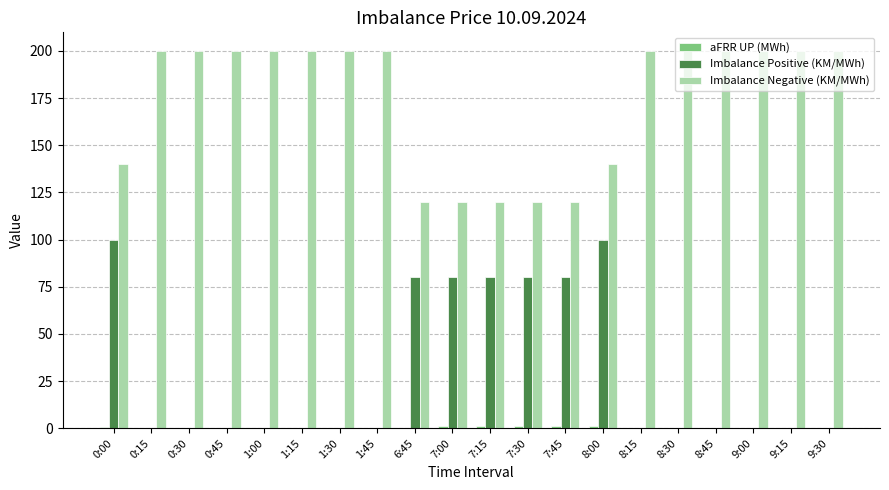

The value of Imbalance Positive (KM/MWh) at 1:15 is -70.0. True or false?

False